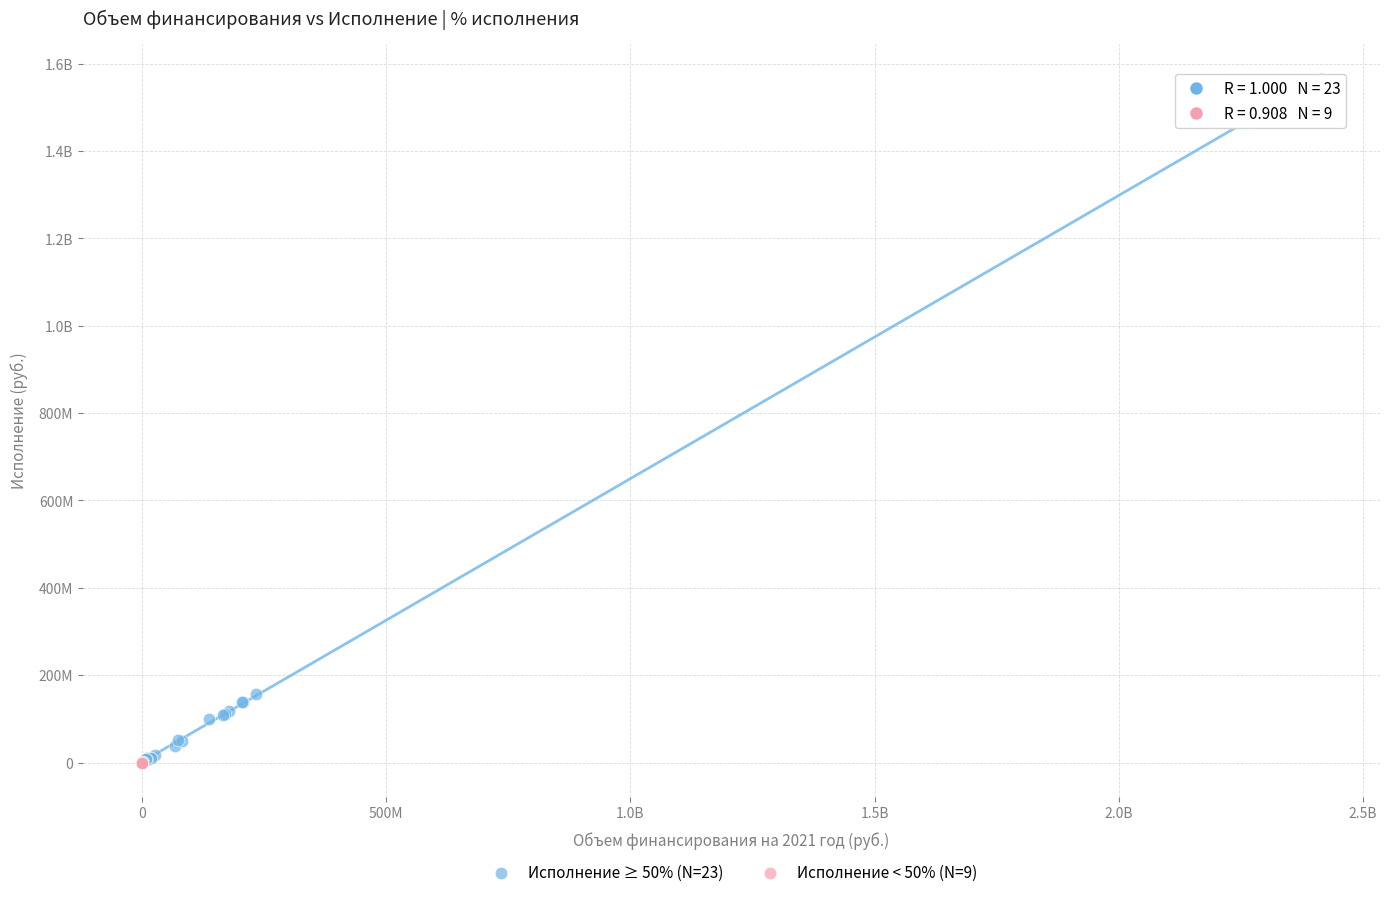

What are all the series names shown in the legend?

Исполнение ≥ 50% (N=23), Исполнение < 50% (N=9)